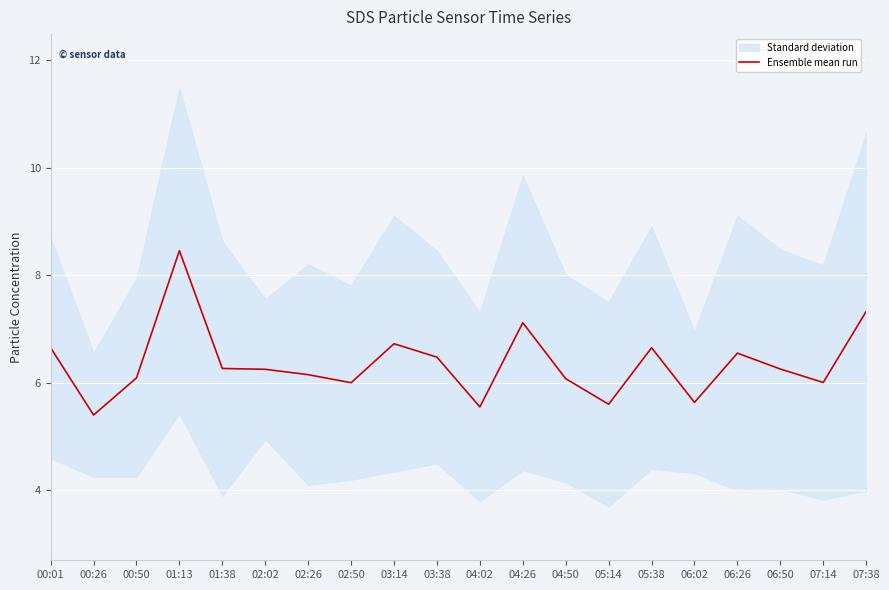

The value at 03:14 is 6.7. True or false?

True